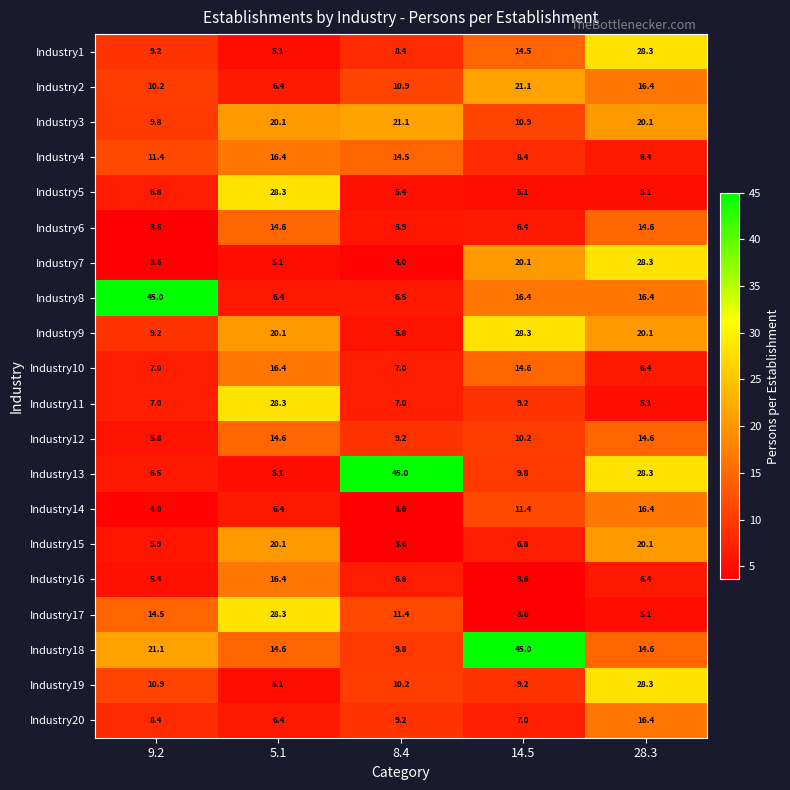

Which series changed the most between 5.1 and 14.5?

Industry18